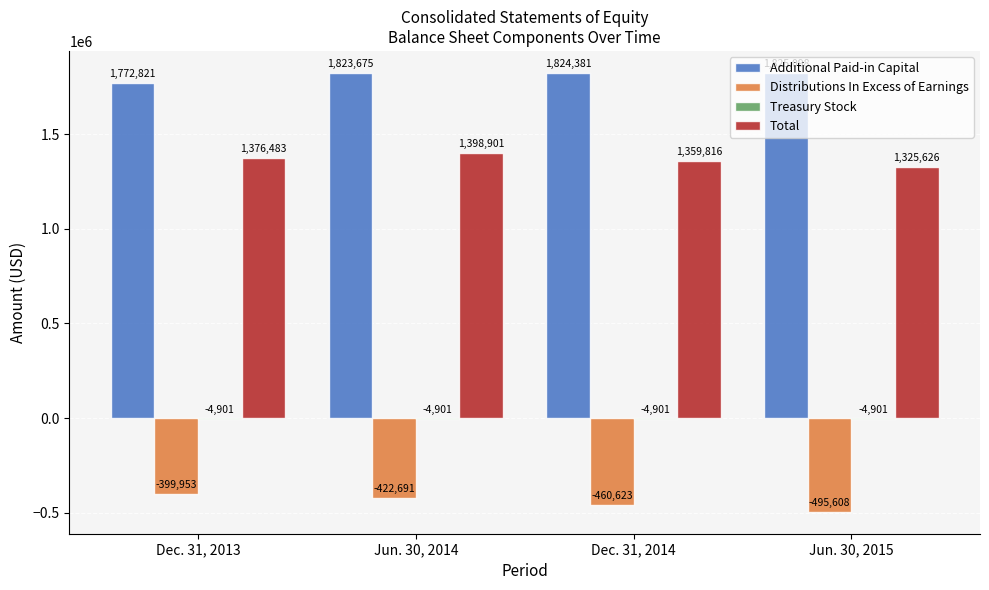

Is the value of Total at Jun. 30, 2014 greater than the value of Distributions In Excess of Earnings at Jun. 30, 2015?

Yes